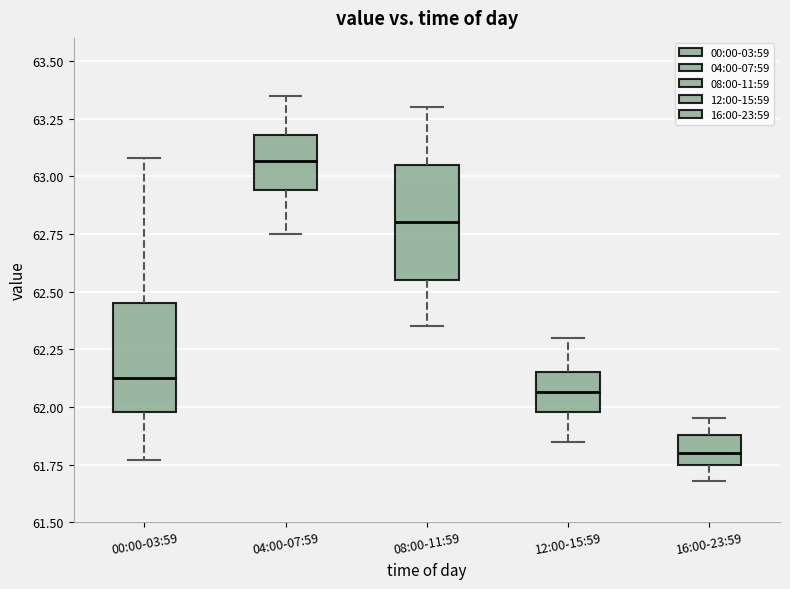

Reading left to right, read every box against the y-axis: the position of its median line, the range the box covers, and the ends of its whiskers. The values are not printed on the chart, so give them approximately, as read against the axis.

00:00-03:59: median 62.15, box 62.00 to 62.45, whiskers 61.75 to 63.10
04:00-07:59: median 63.05, box 62.95 to 63.20, whiskers 62.75 to 63.35
08:00-11:59: median 62.80, box 62.55 to 63.05, whiskers 62.35 to 63.30
12:00-15:59: median 62.05, box 62.00 to 62.15, whiskers 61.85 to 62.30
16:00-23:59: median 61.80, box 61.75 to 61.90, whiskers 61.70 to 61.95